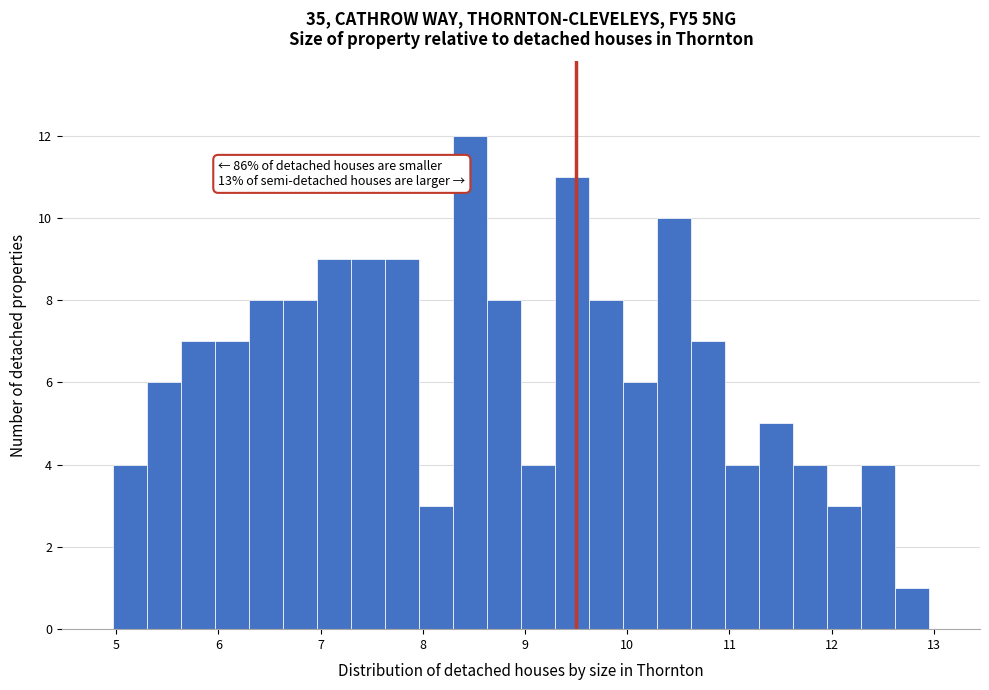

Read against the x-axis, roughly where is the centre of the tallest bar?

8.5